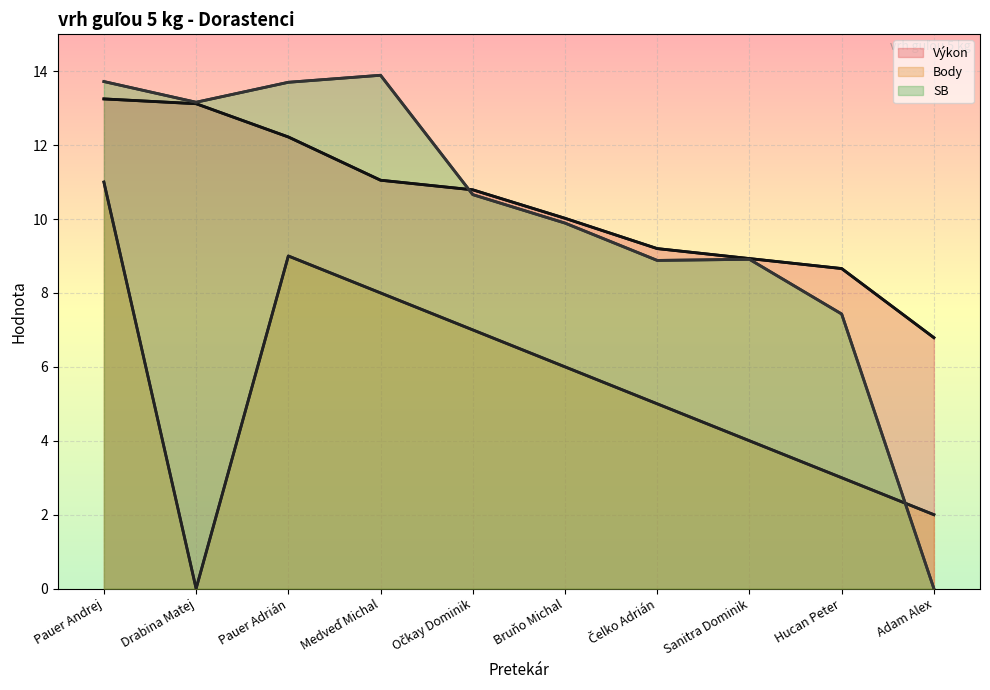

Does the chart display data point markers on the line(s)?

No